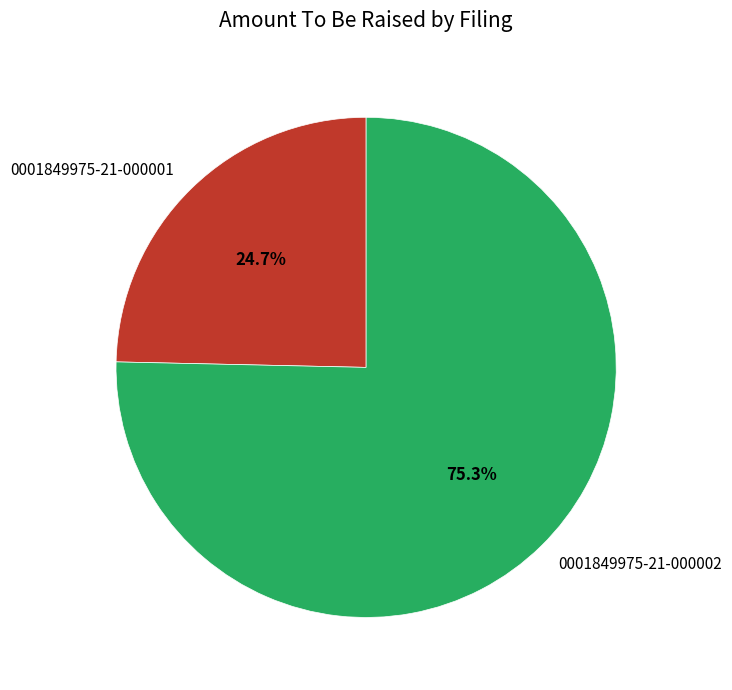

Is it true that 0001849975-21-000002 is 86% of the pie?

False